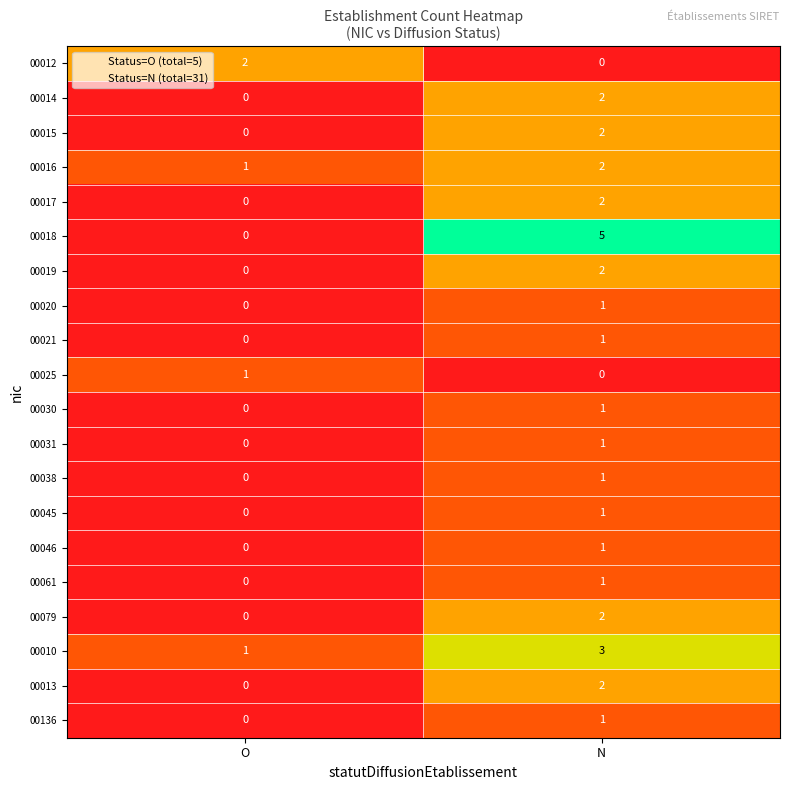

At how many categories does at least one series exceed 3?

1